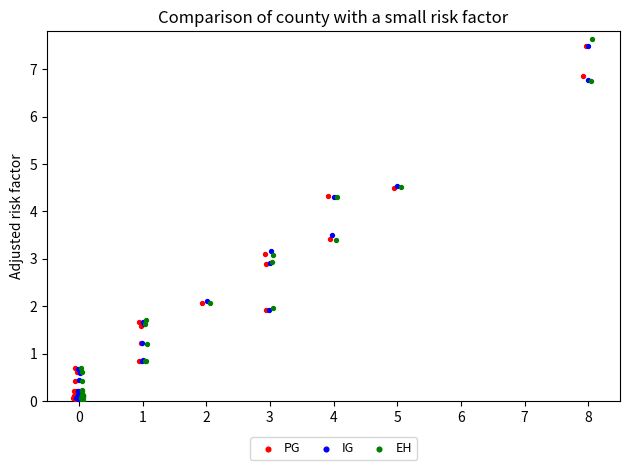

Which series has the largest Y range (max minus min)?

EH